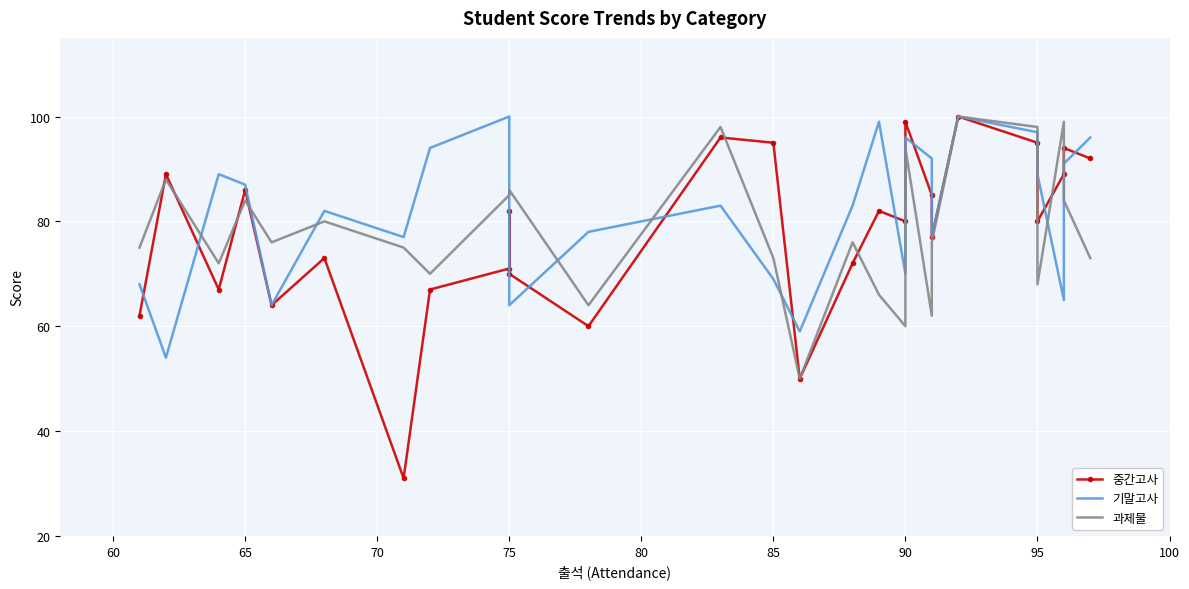

How many categories are shown in the chart?

27